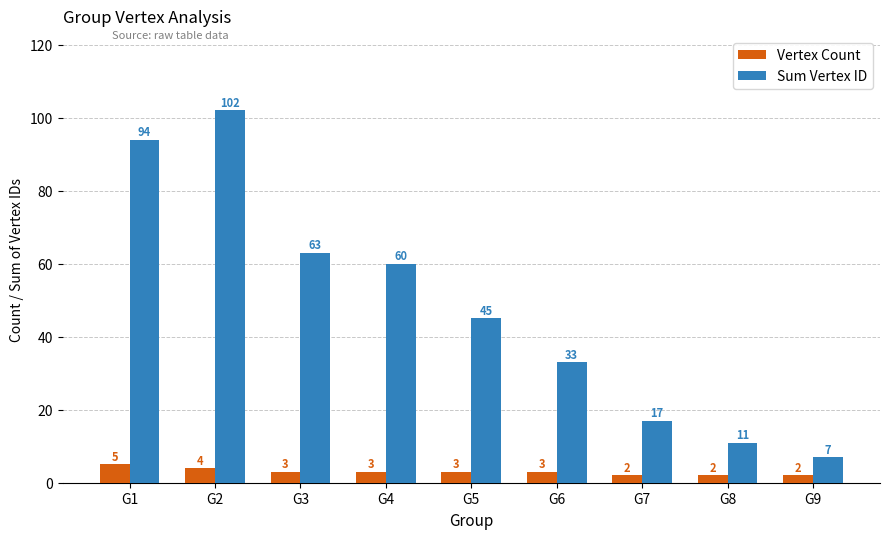

The Sum Vertex ID series shows 7 at G9. True or false?

True